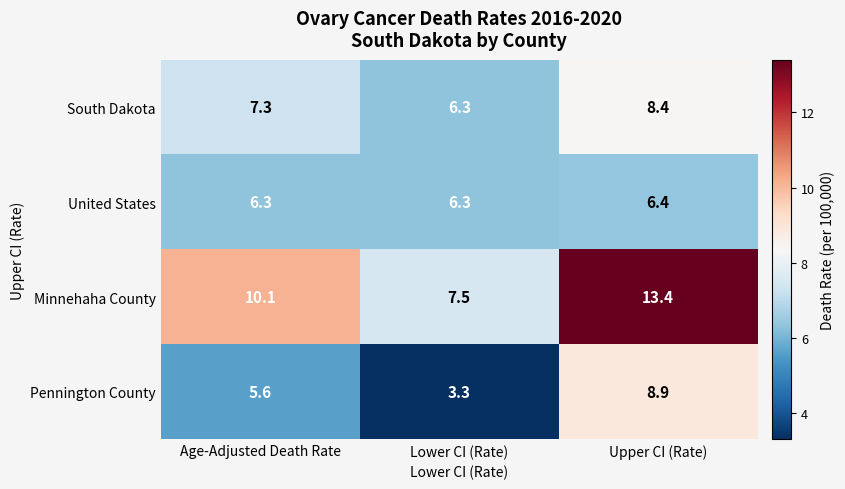

Count the number of categories in the chart.

3